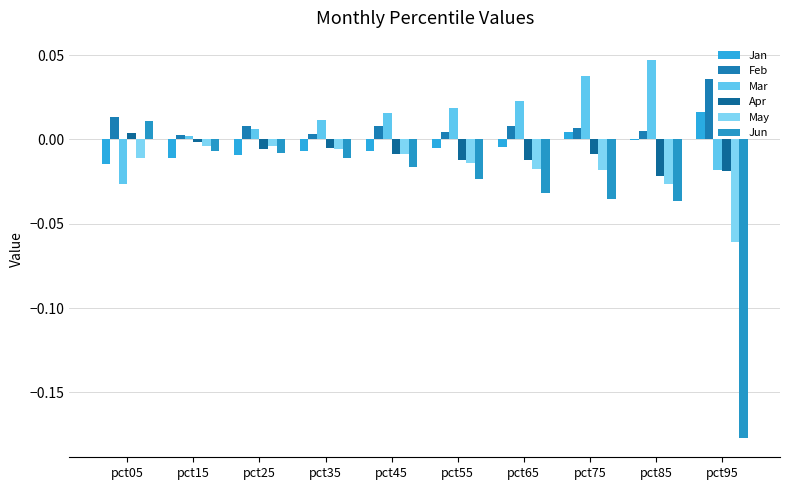

Is the value of Mar at pct55 greater than the value of Jan at pct95?

Yes